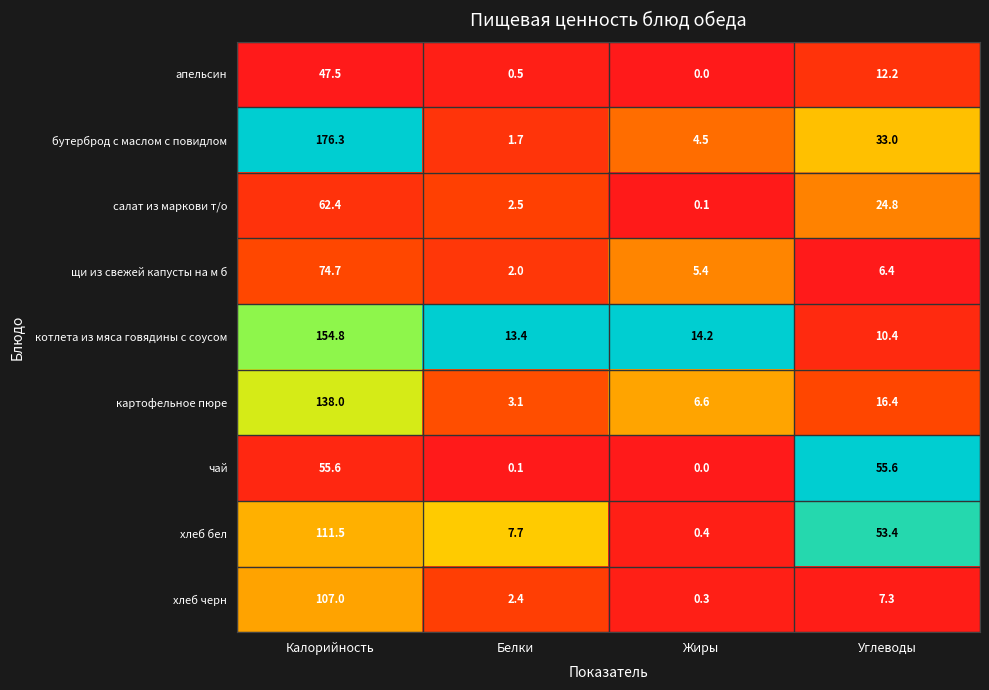

At which category is the sum across all series the highest?

Калорийность